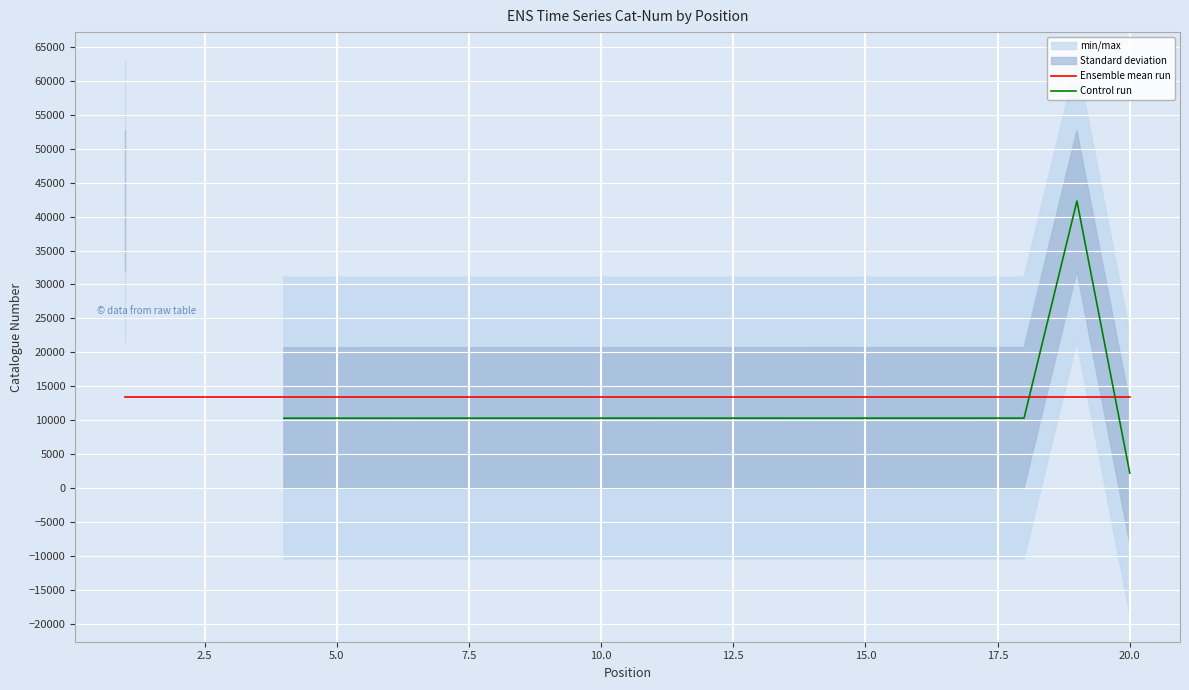

What is the approximate value of Control run at 5.0?

10293.0